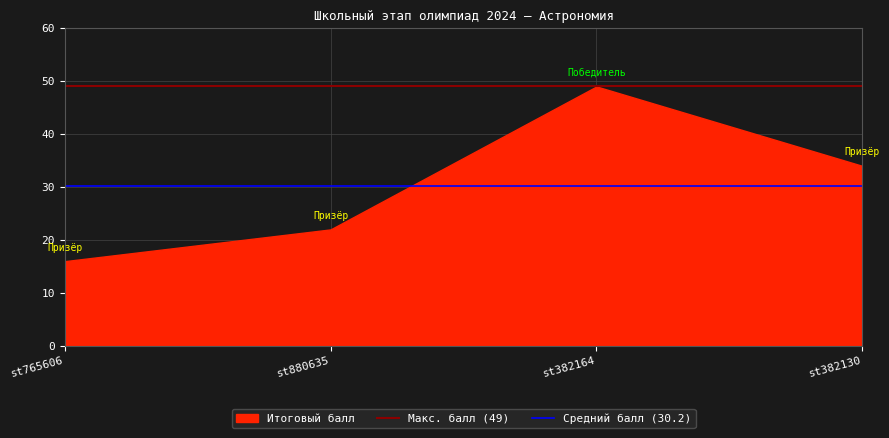

Count the number of data series in this chart.

1